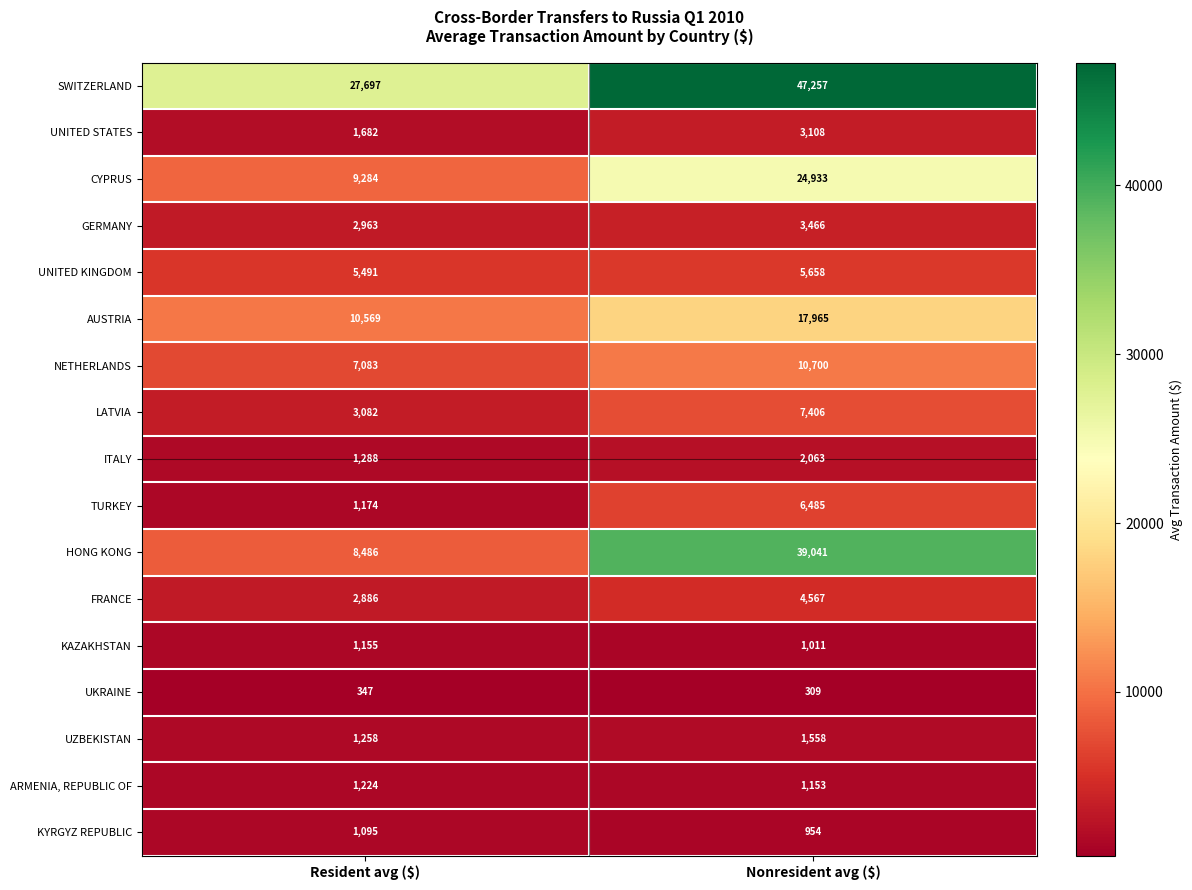

Which series has the widest spread of values?

HONG KONG